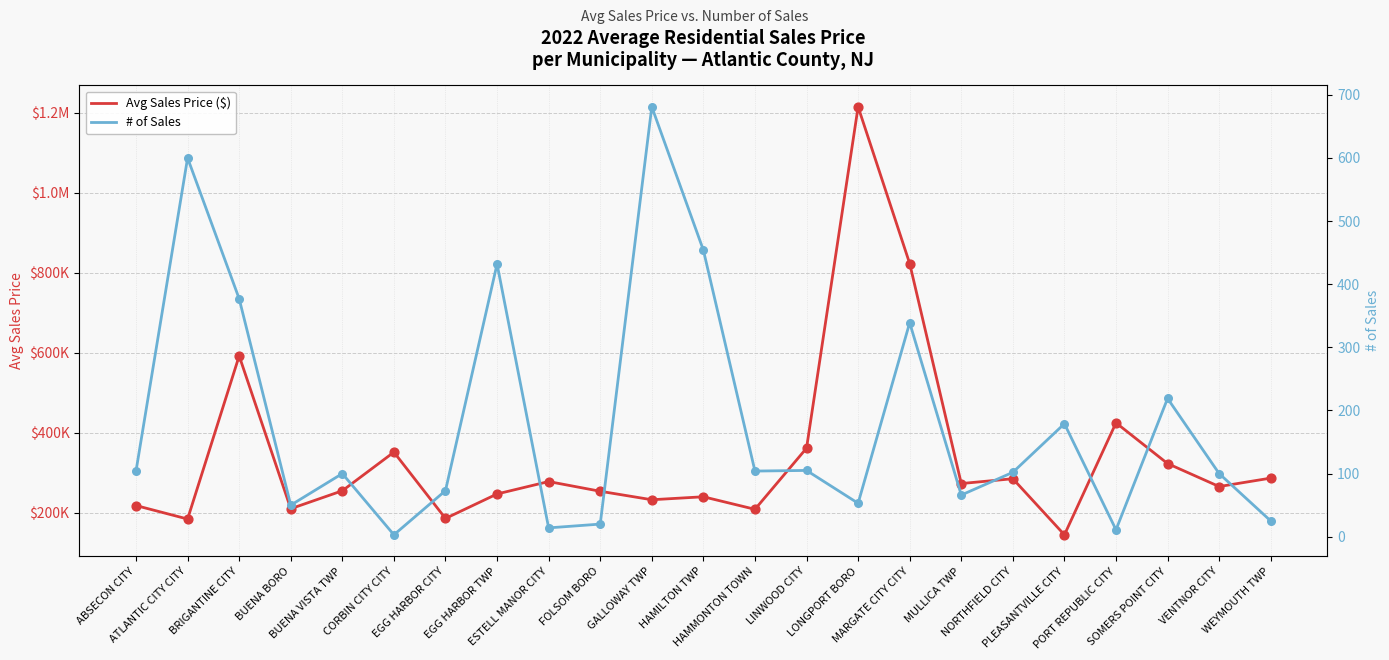

Which series contains the lowest Y value?

# of Sales